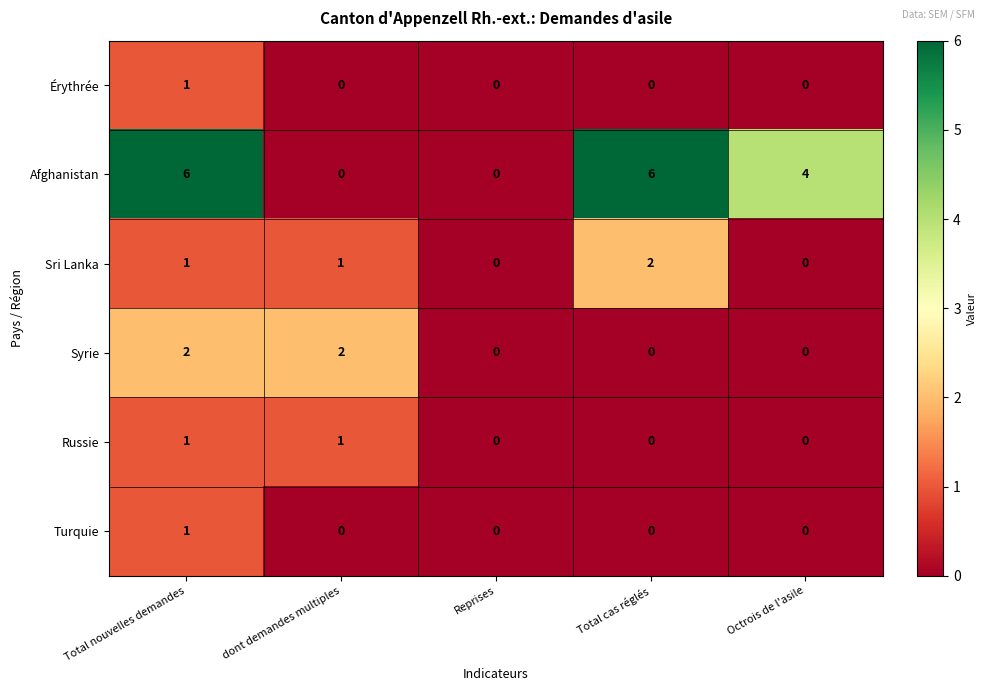

What is the total value across all series at dont demandes multiples?

4